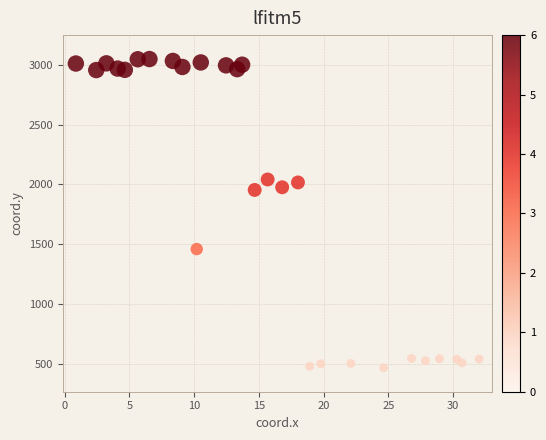

What is the range of Y values (max minus min)?

2578.1